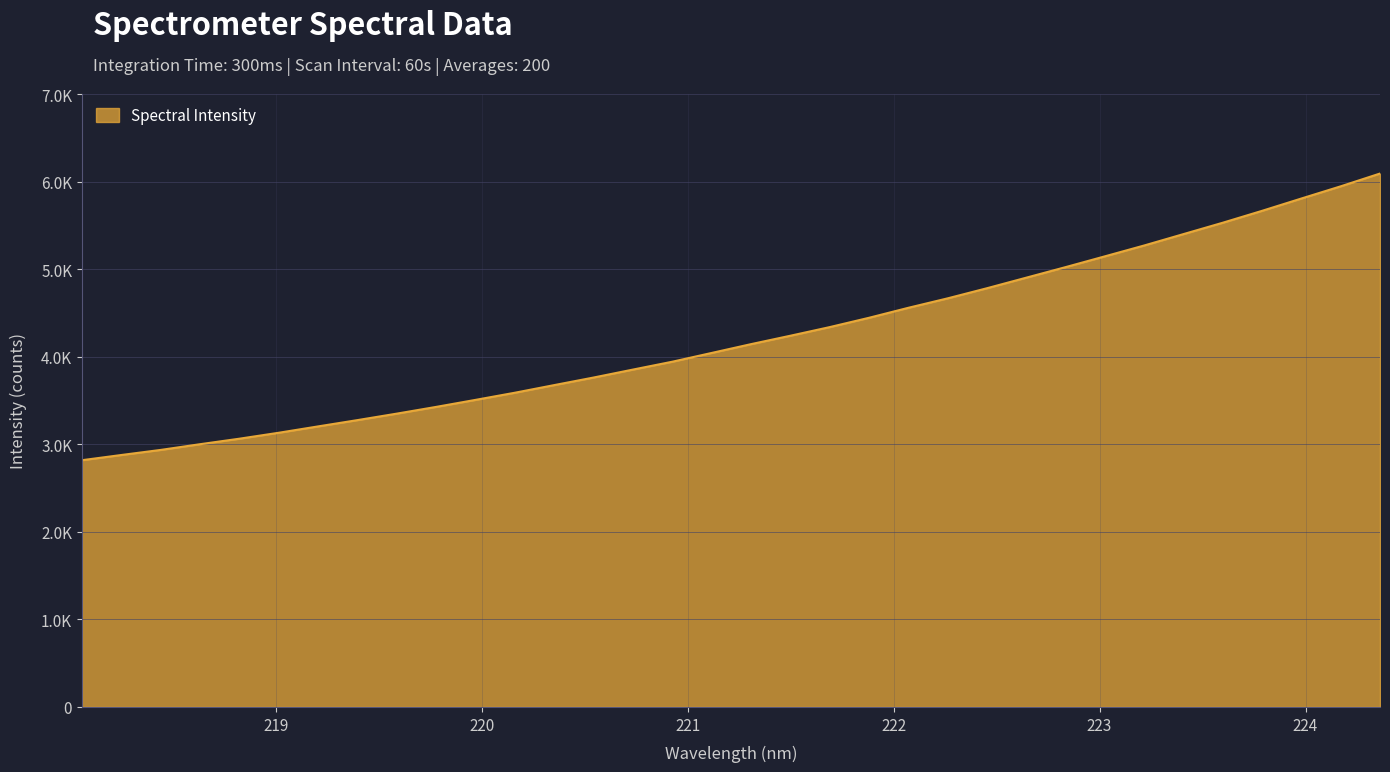

What is the value of the 18th point from the left?

4146.8